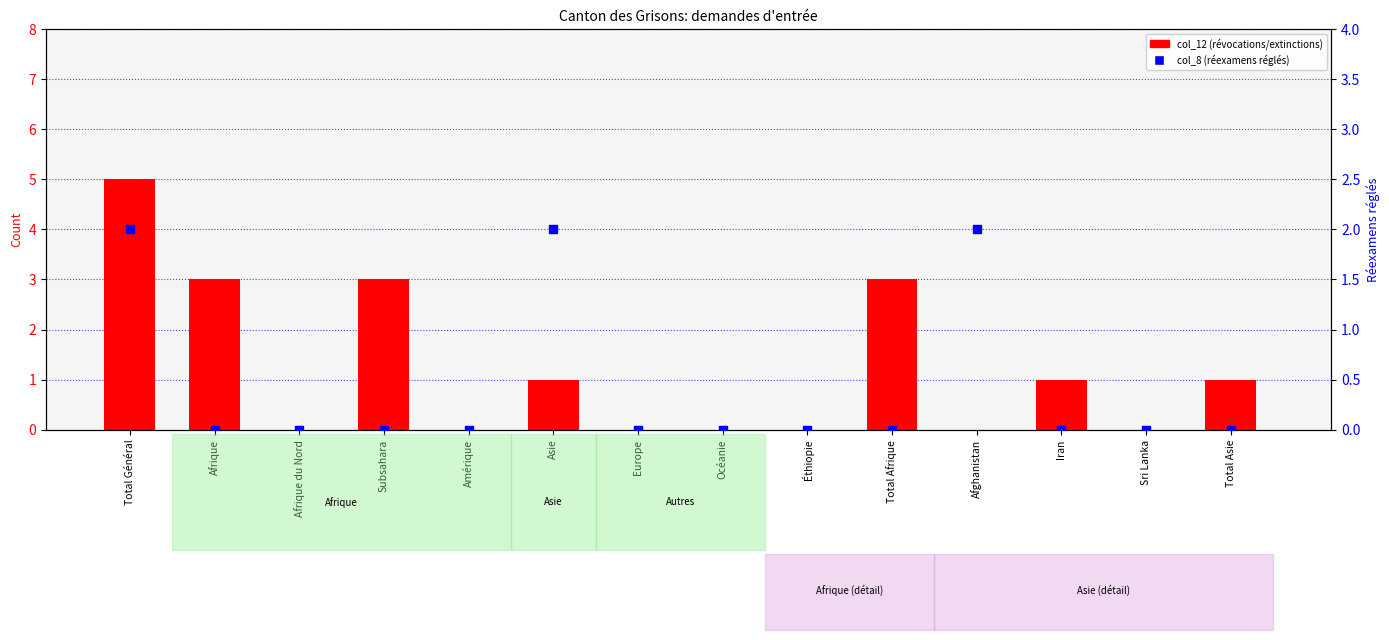

What is the total value across all series at Total Afrique?

3